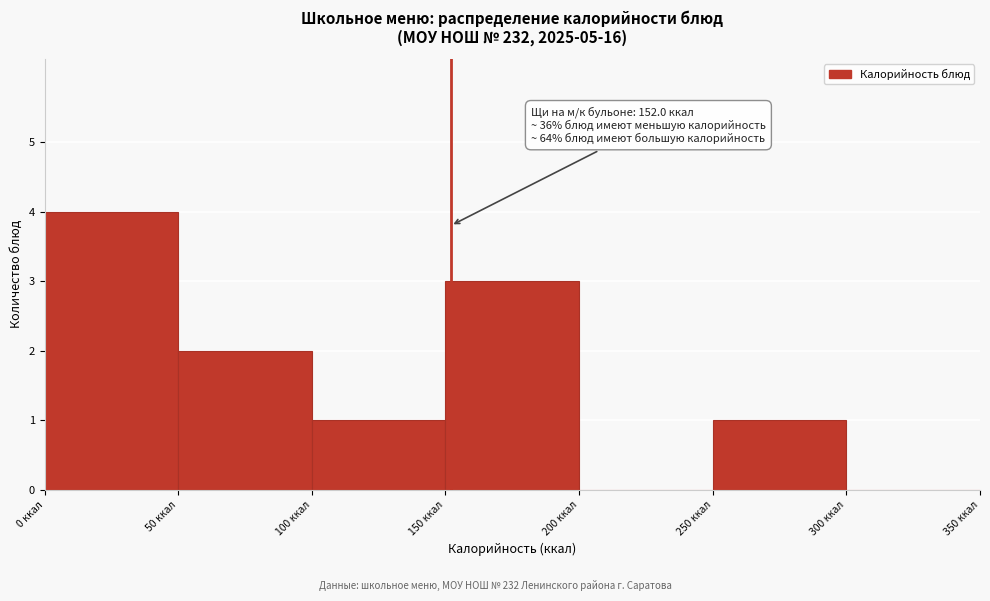

Which range on the x-axis has the tallest bar?

0 to 50